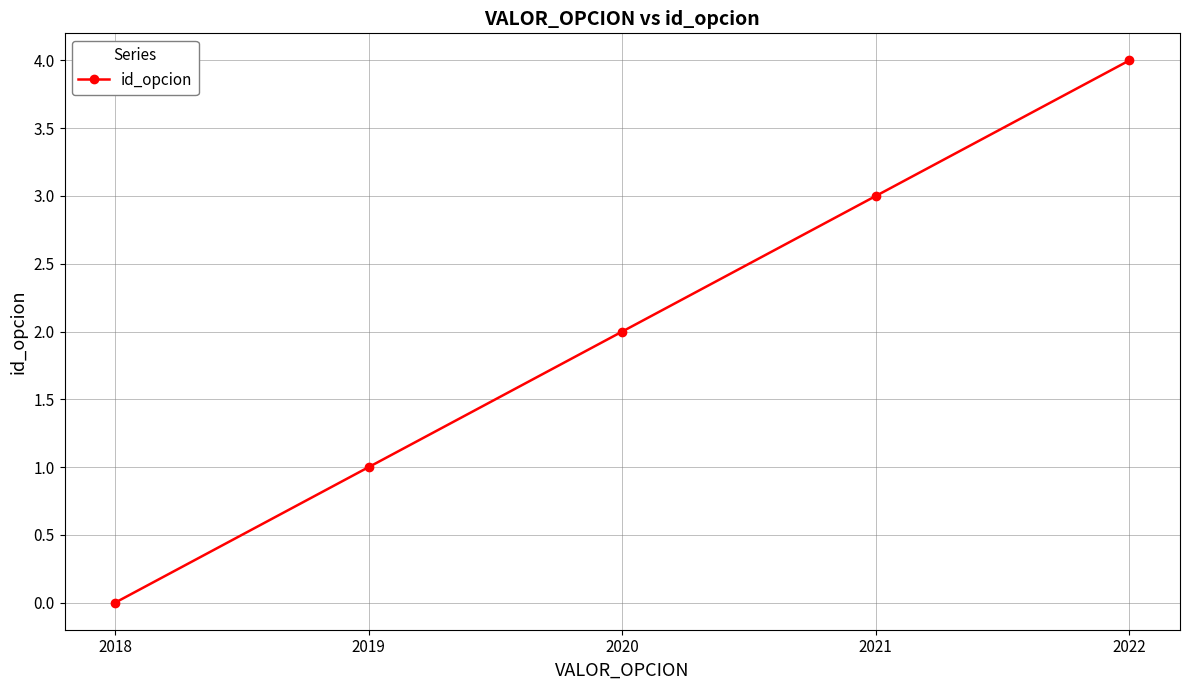

The value at 2020 is 2. True or false?

True